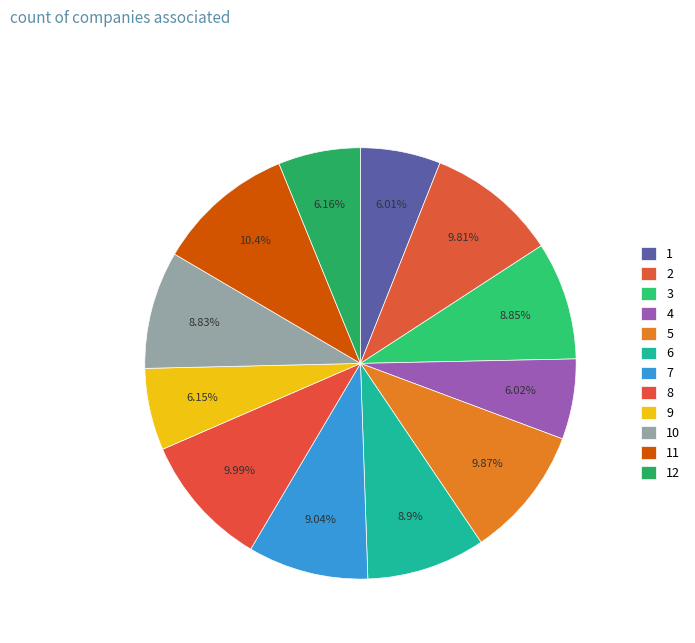

Rank the categories by value from lowest to highest.

1, 4, 9, 12, 10, 3, 6, 7, 2, 5, 8, 11